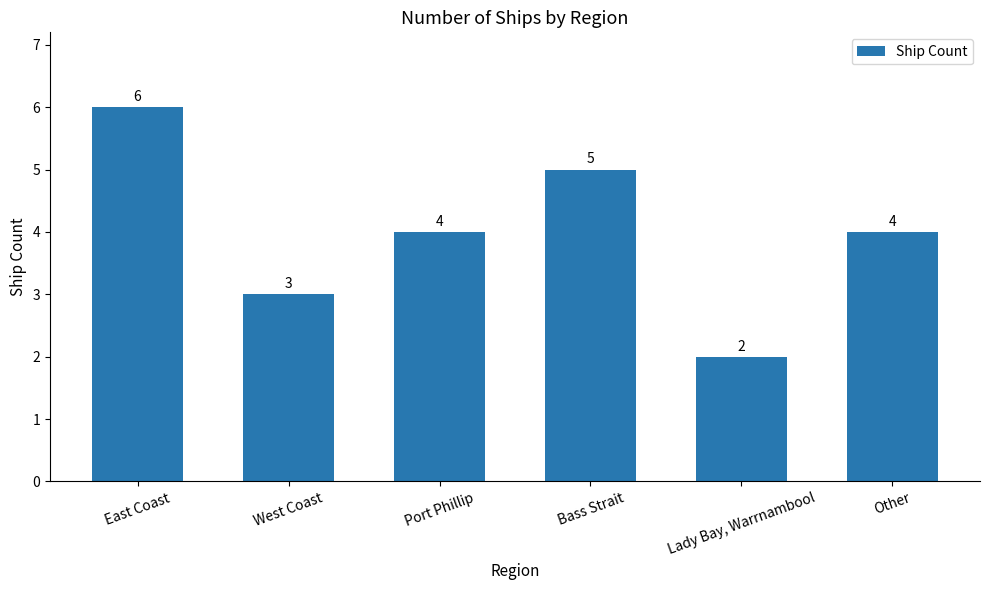

Reading left to right, what are all the values shown in this chart?

6	3	4	5	2	4